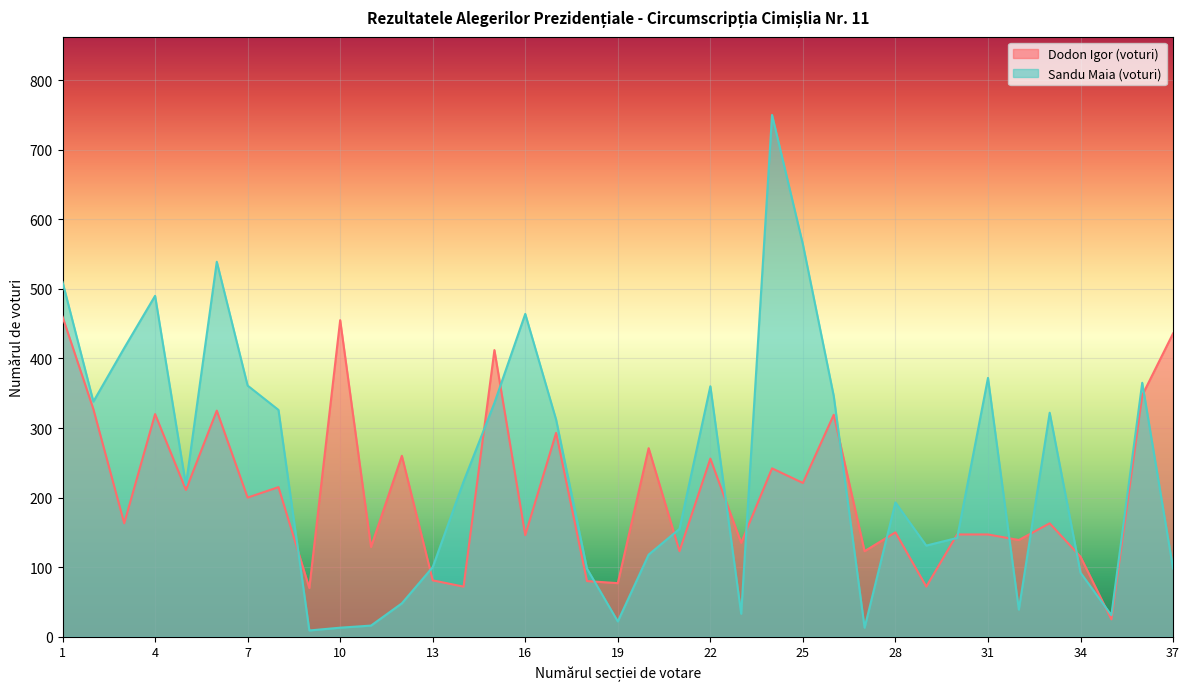

What is the approximate value of Sandu Maia (voturi) at 8, to the nearest 50?

350